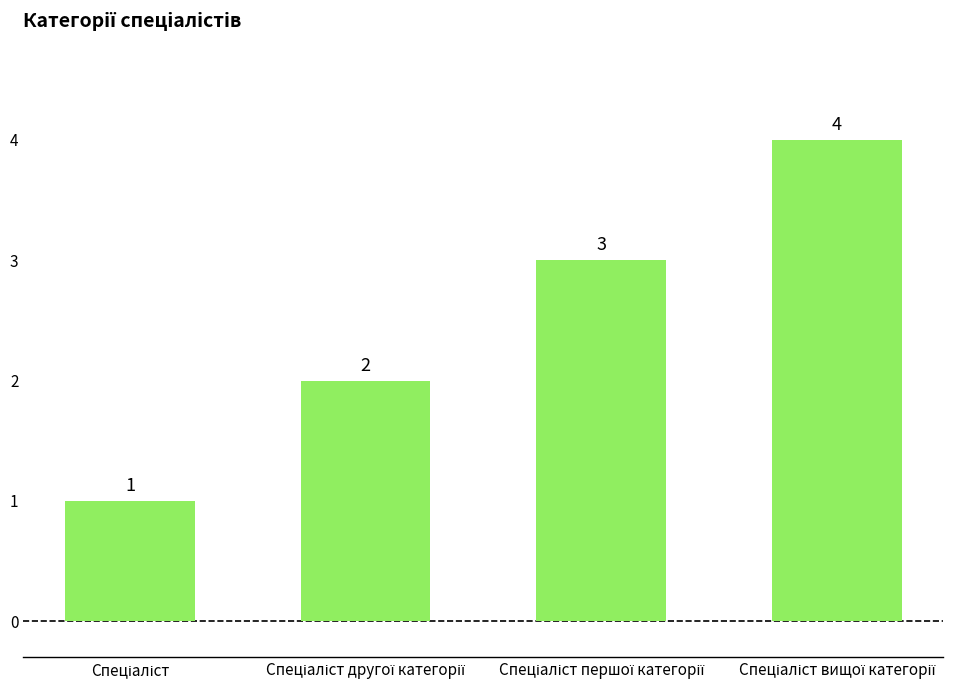

What is the maximum value shown in the chart?

4